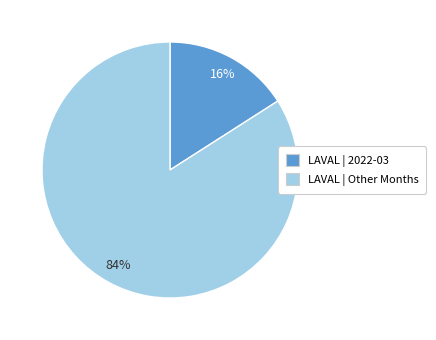

Is there any slice that represents more than half of the pie?

Yes